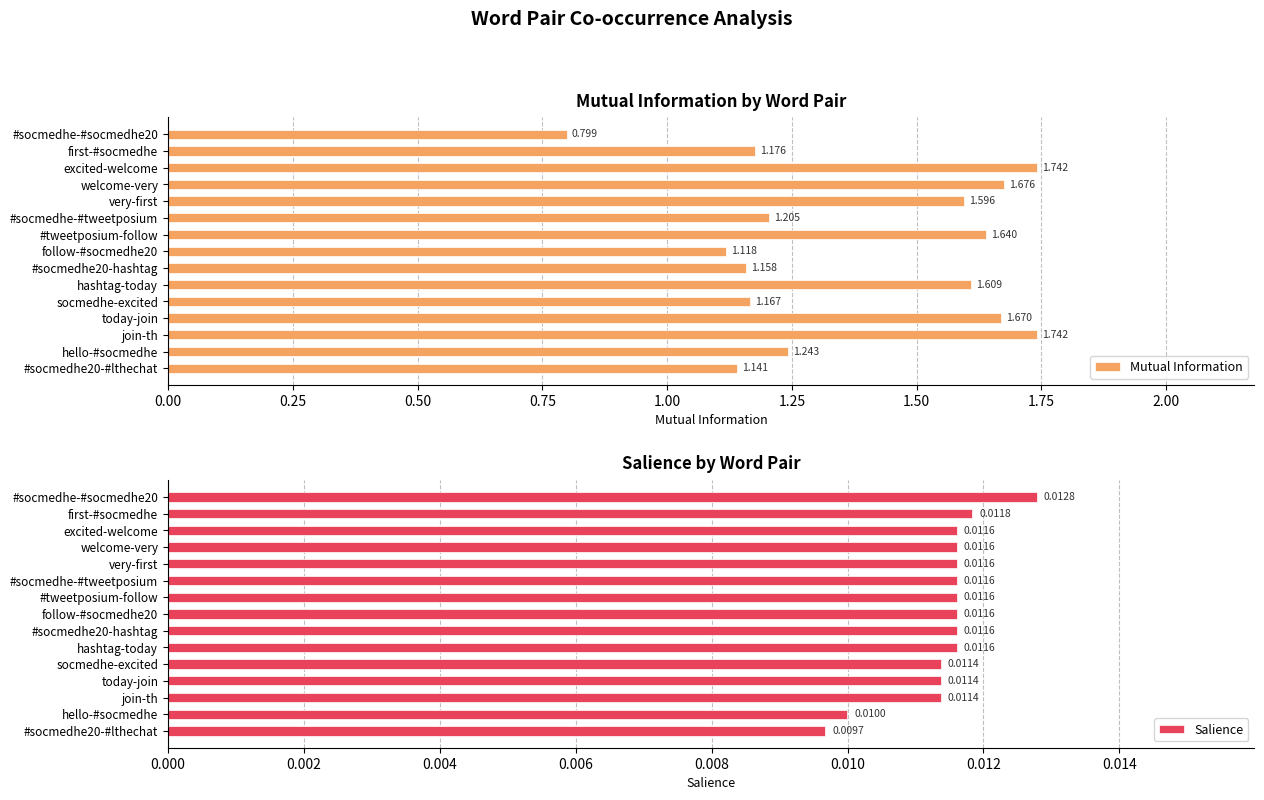

Reading right to left, what are all the values shown in this chart?

Mutual Information: 1.1	1.2	1.7	1.7	1.2	1.6	1.2	1.1	1.6	1.2	1.6	1.7	1.7	1.2	0.8
Salience: 0.0	0.0	0.0	0.0	0.0	0.0	0.0	0.0	0.0	0.0	0.0	0.0	0.0	0.0	0.0